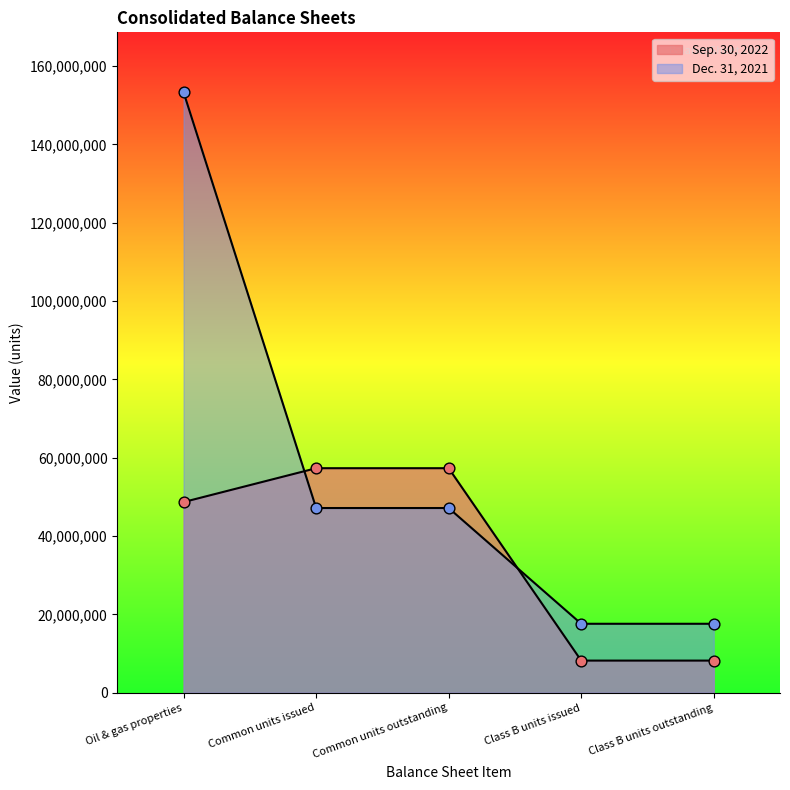

Is the value of Dec. 31, 2021 at Common units outstanding greater than the value of Sep. 30, 2022 at Common units outstanding?

No